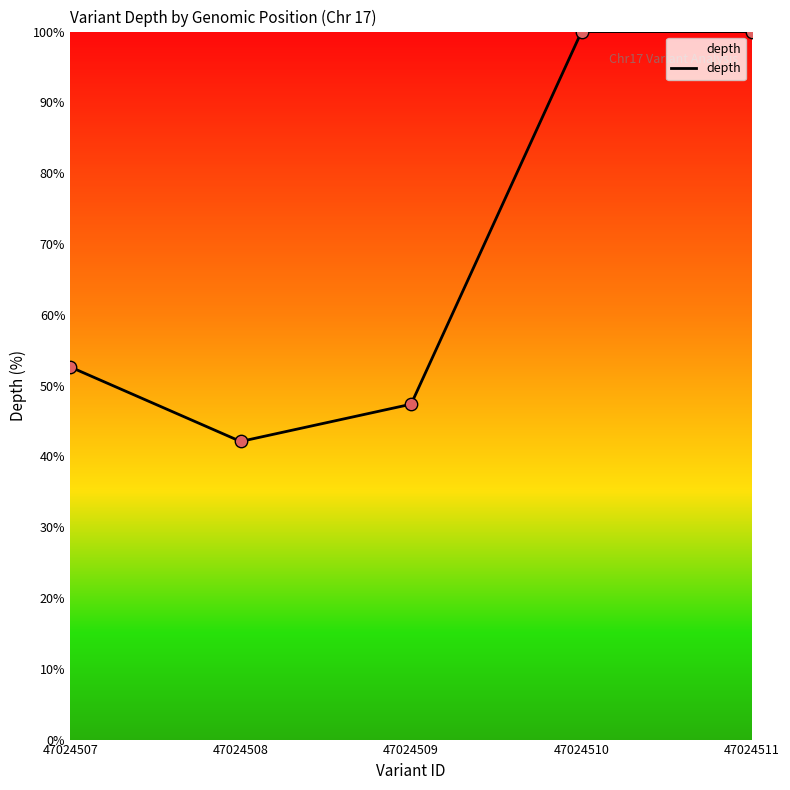

What is the ratio of the value at 47024511 to the value at 47024507?

1.9